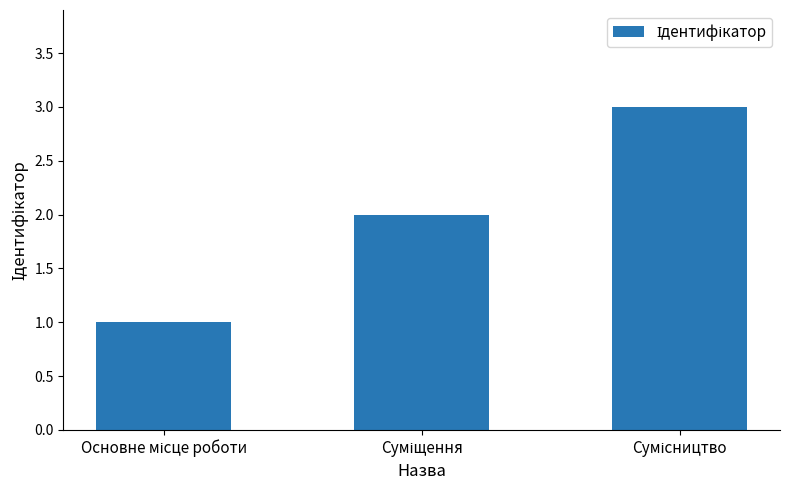

What is the greatest value displayed?

3